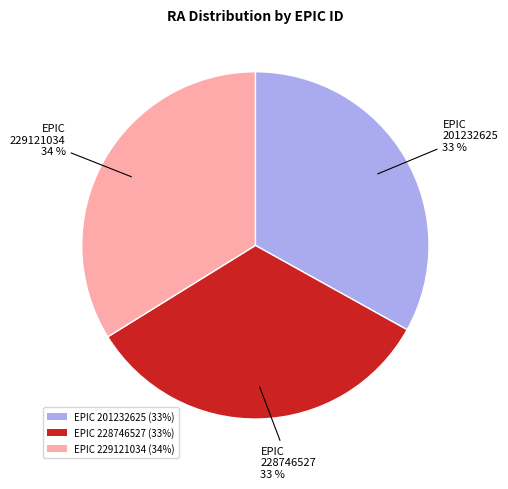

True or false: EPIC 228746527 (33%) accounts for 44% of the total.

False